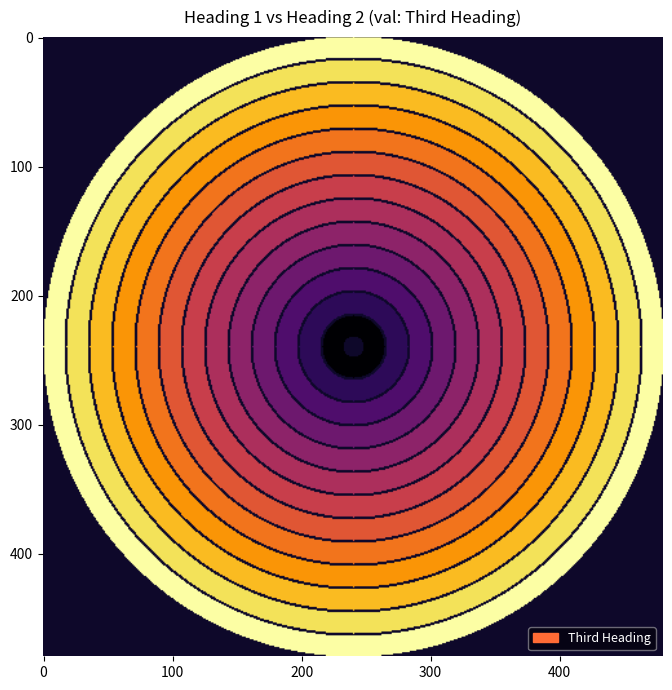

The HIJ series shows -5.9 at 6. True or false?

False